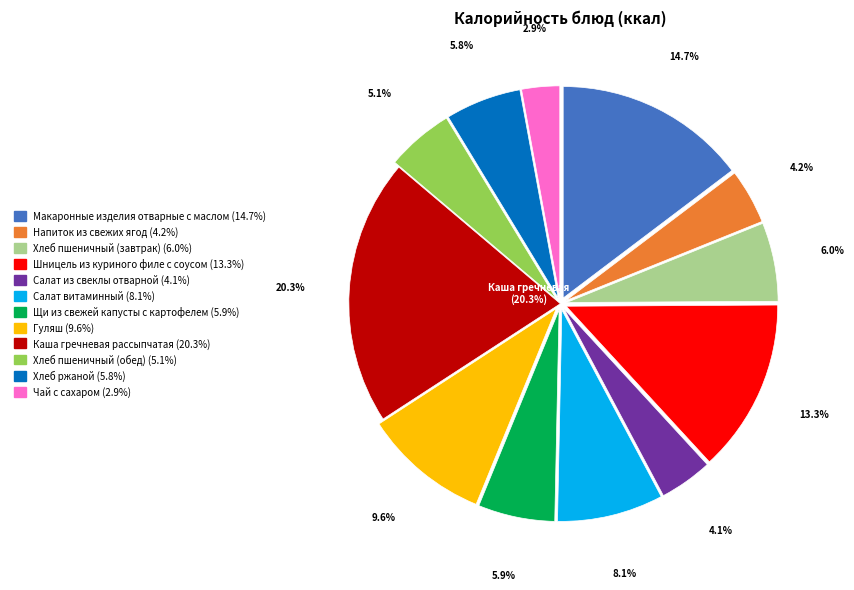

Is there a majority slice in this chart?

No